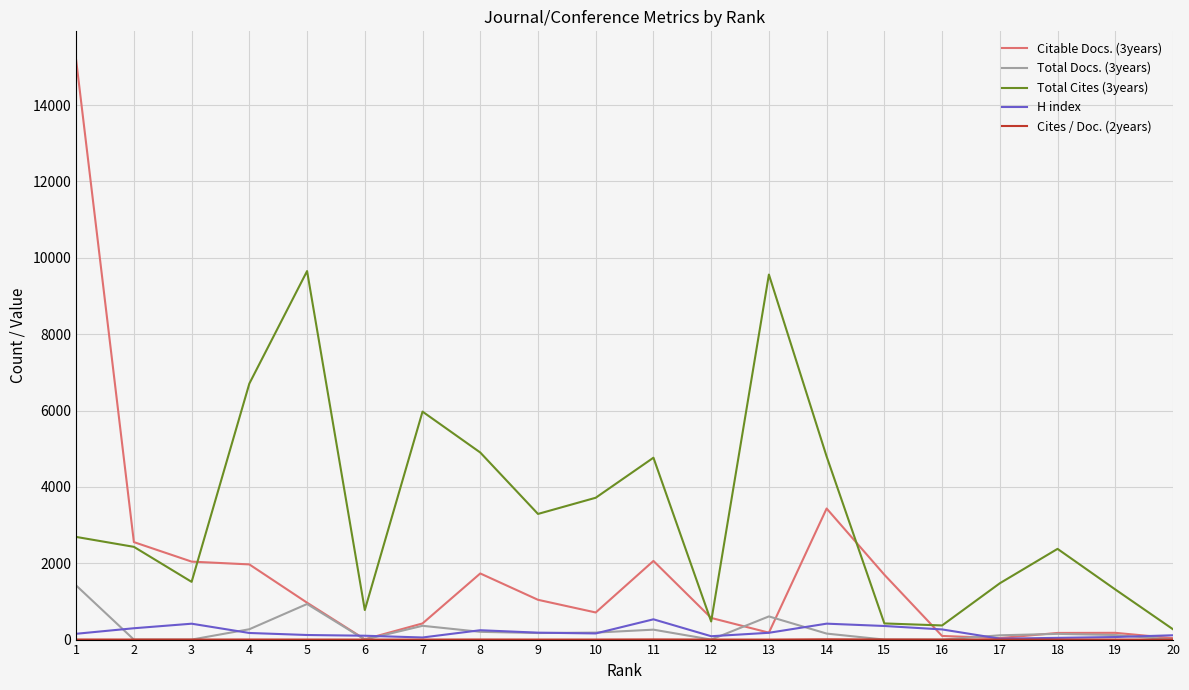

Which series has the largest total across all categories?

Total Cites (3years)